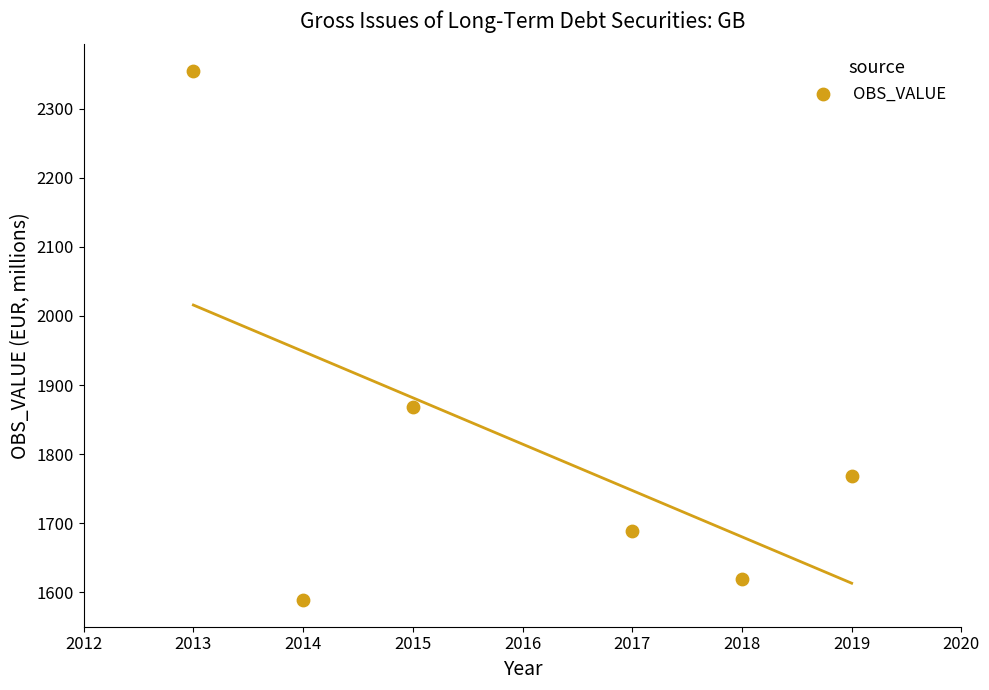

What is the average Y value?

1814.5